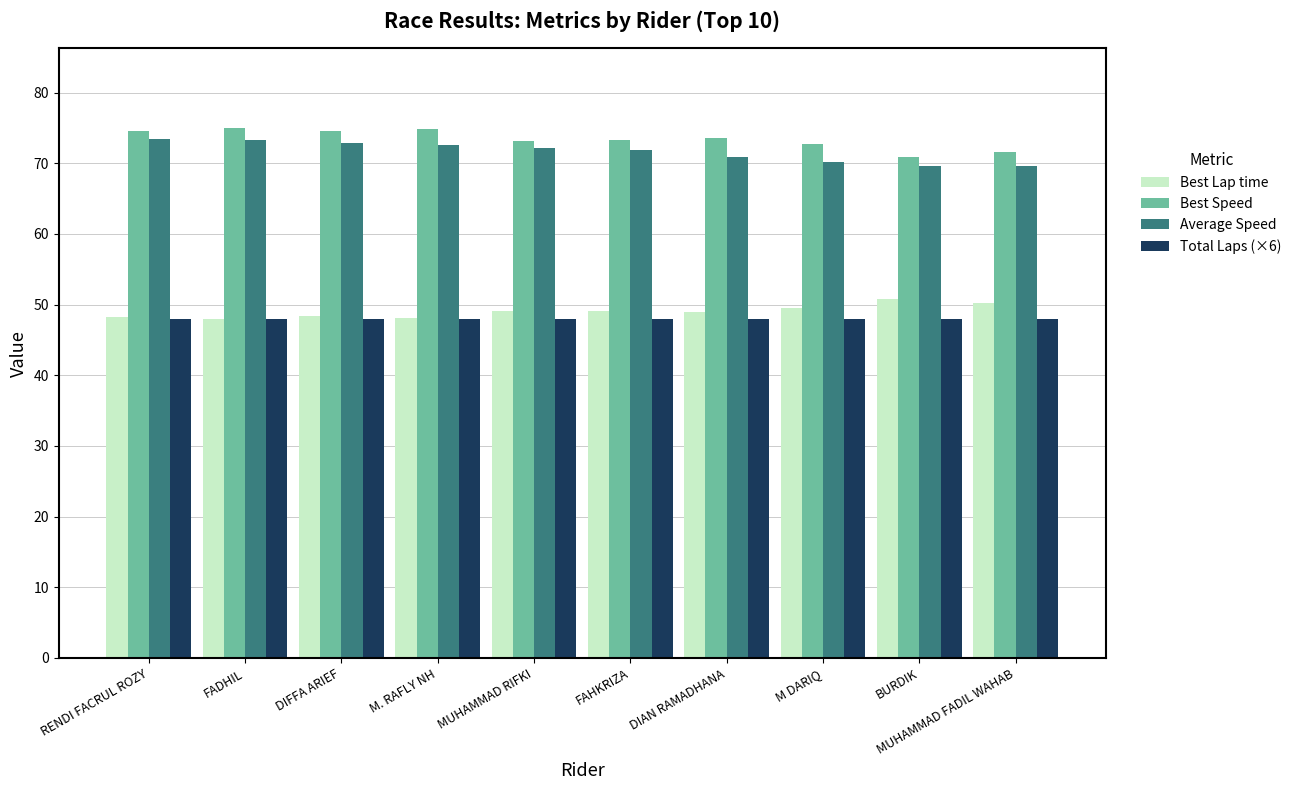

What is the lowest value of the Total Laps (×6) series?

48.0